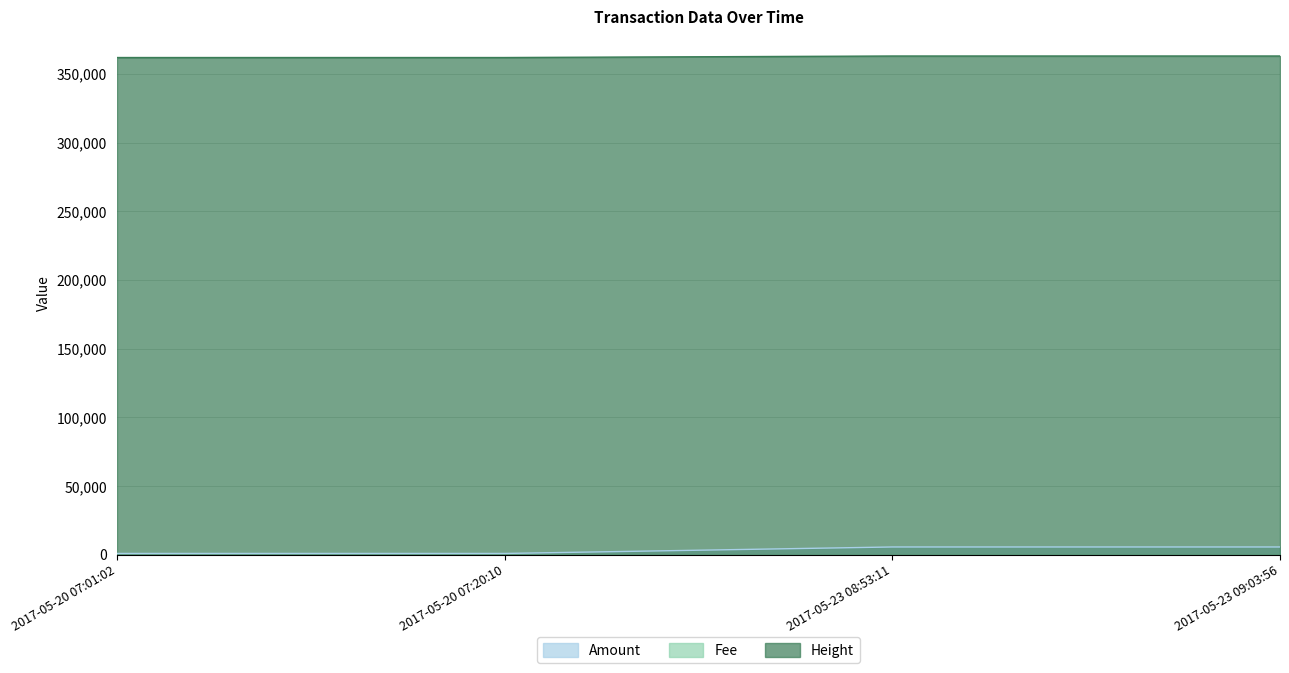

True or false: Amount has more than 2 interior local peaks.

False